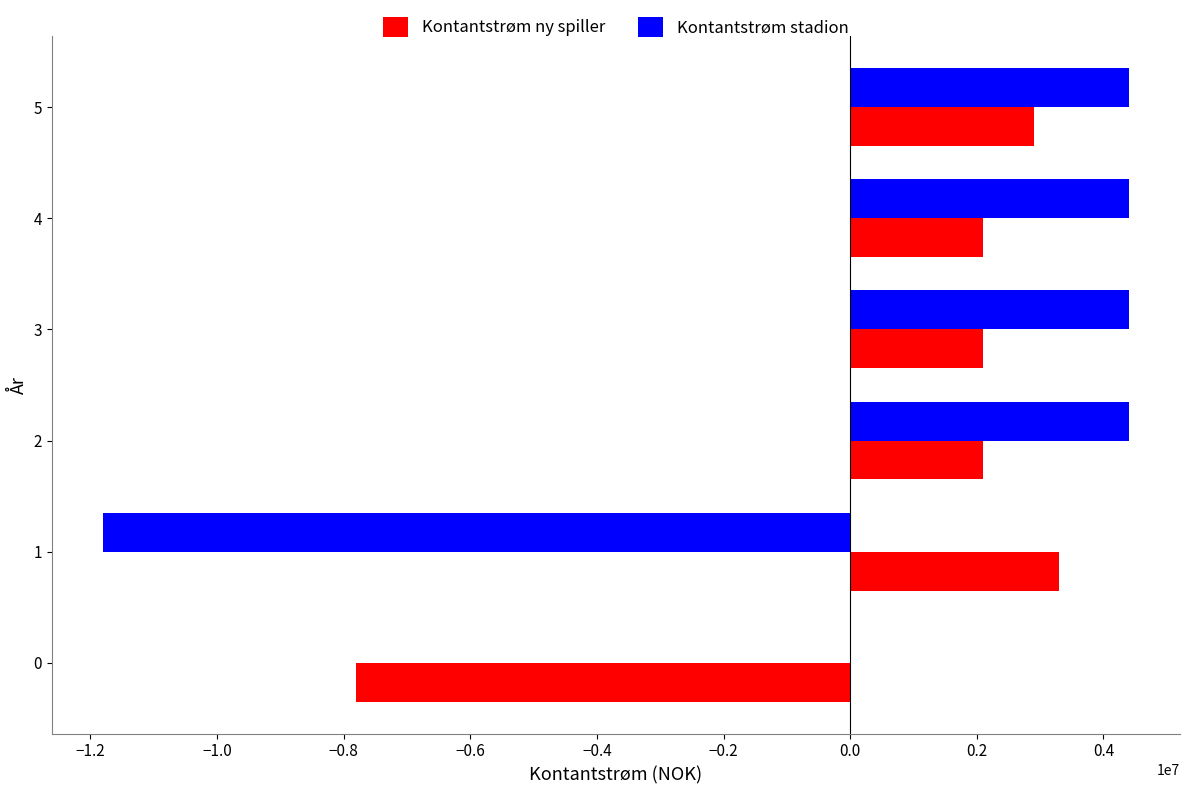

The value of Kontantstrøm ny spiller at 3 is 1204094. True or false?

False